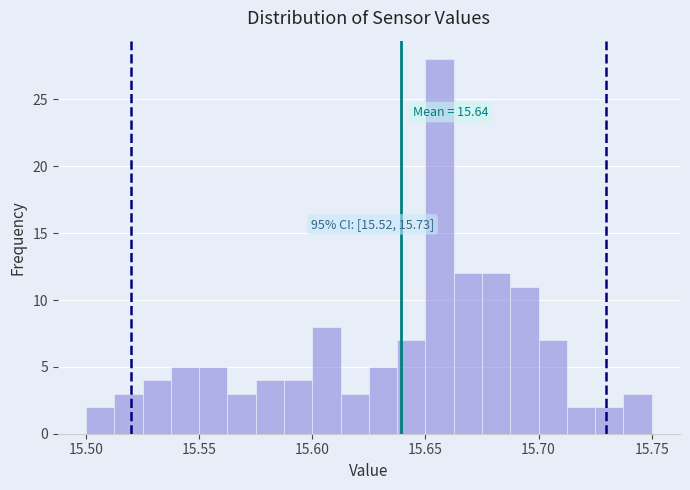

Around what value on the x-axis is the tallest bar? Give the approximate position of its centre, as read against the axis.

15.655